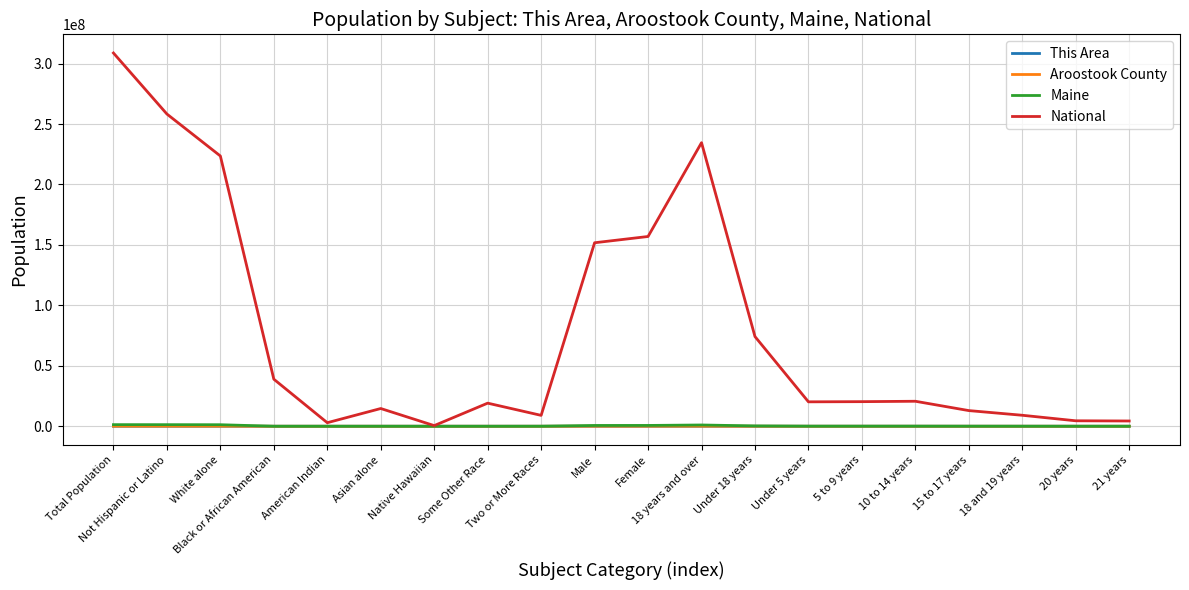

At which label does National first exceed 20348657?

Total Population